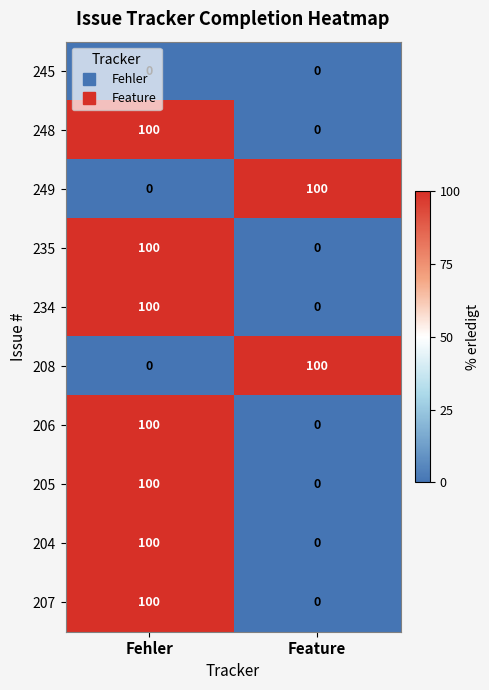

What is the difference between the highest and lowest values at Feature?

100